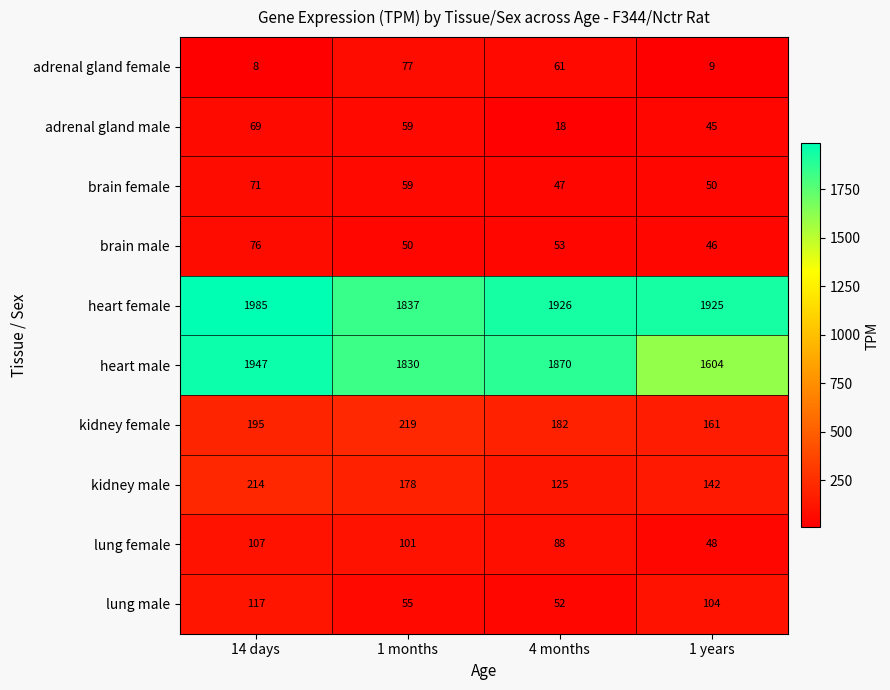

How many data points does each series have?

4